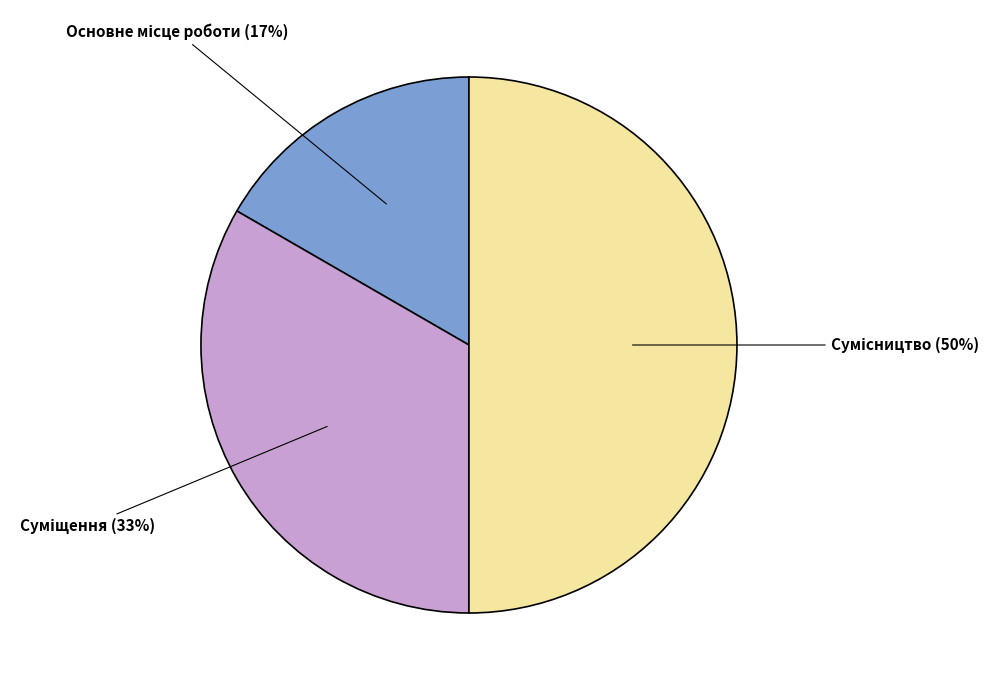

To the nearest percent, what is the average slice percentage?

33%